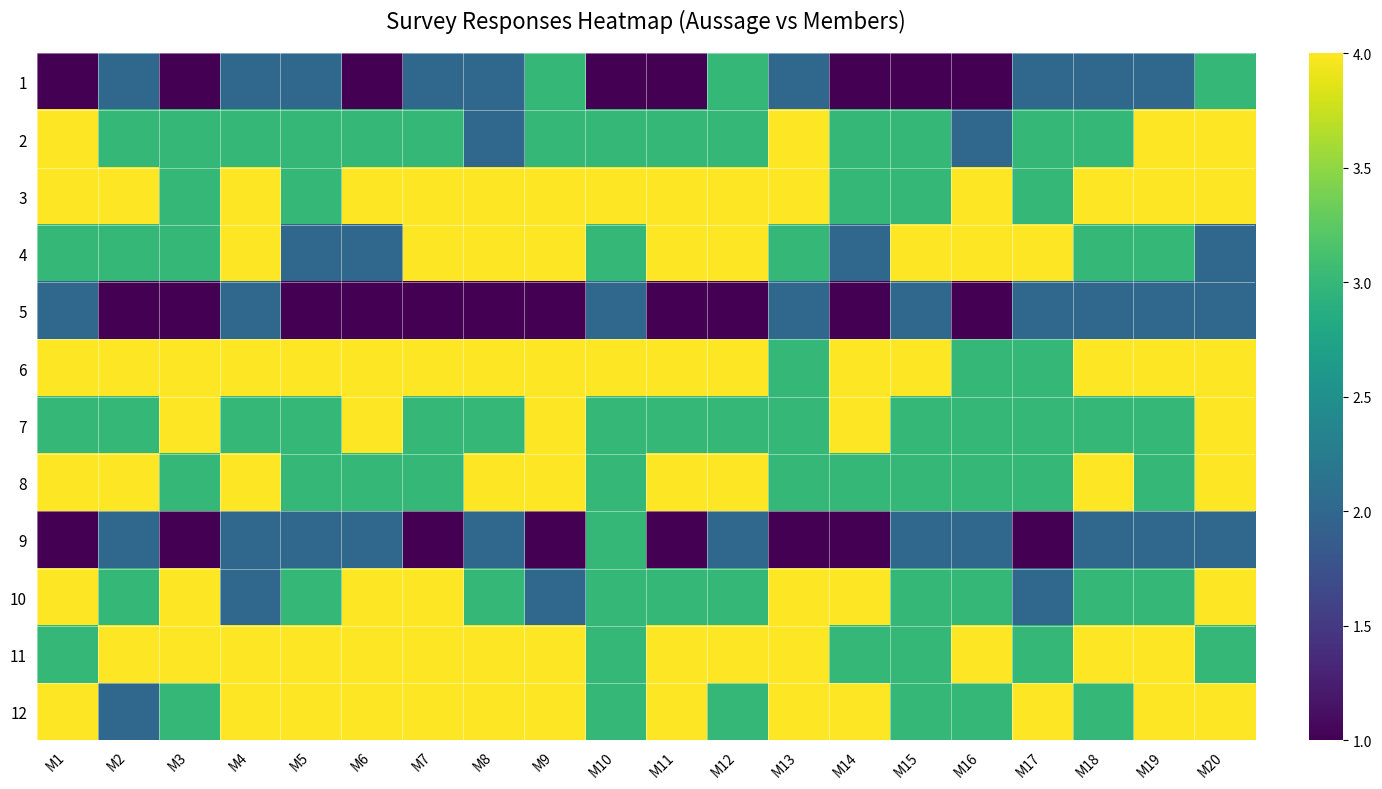

What is the greatest value displayed?

4